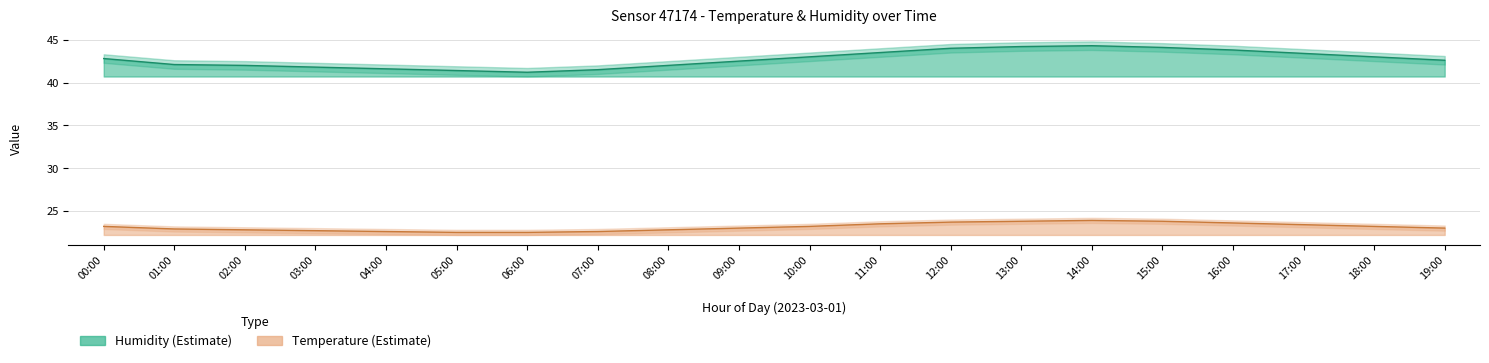

Is it true that humidity_lower equals 71.2 at 12:00?

False